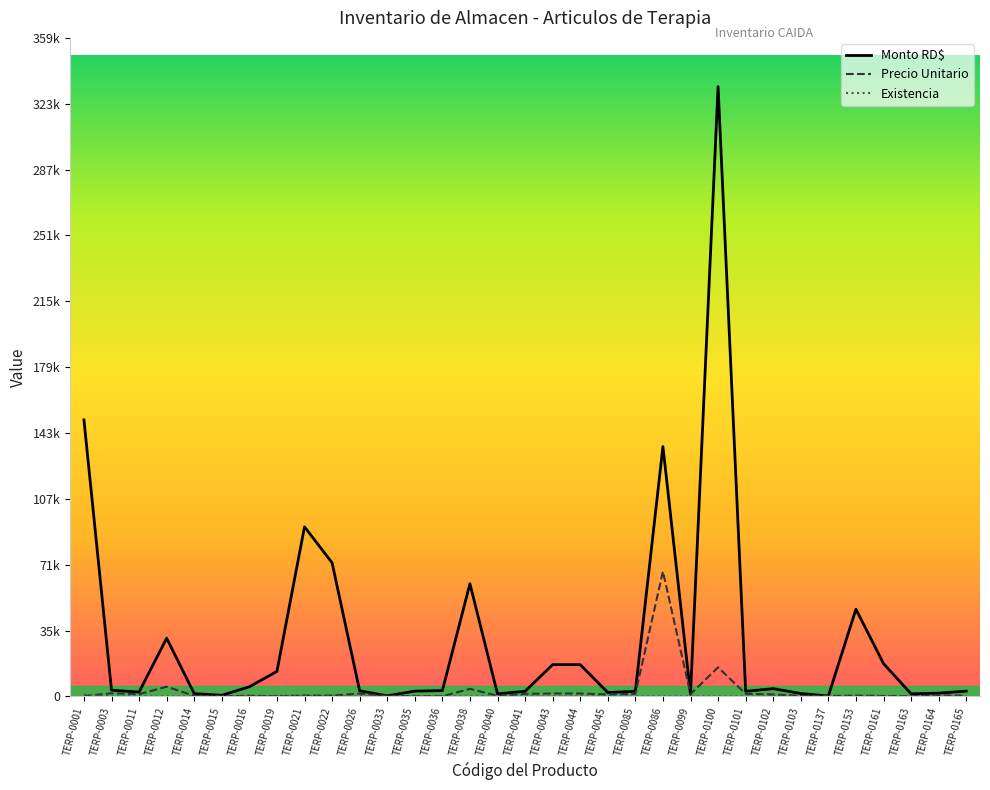

Read the Monto RD$ value at TERP-0012.

31751.5